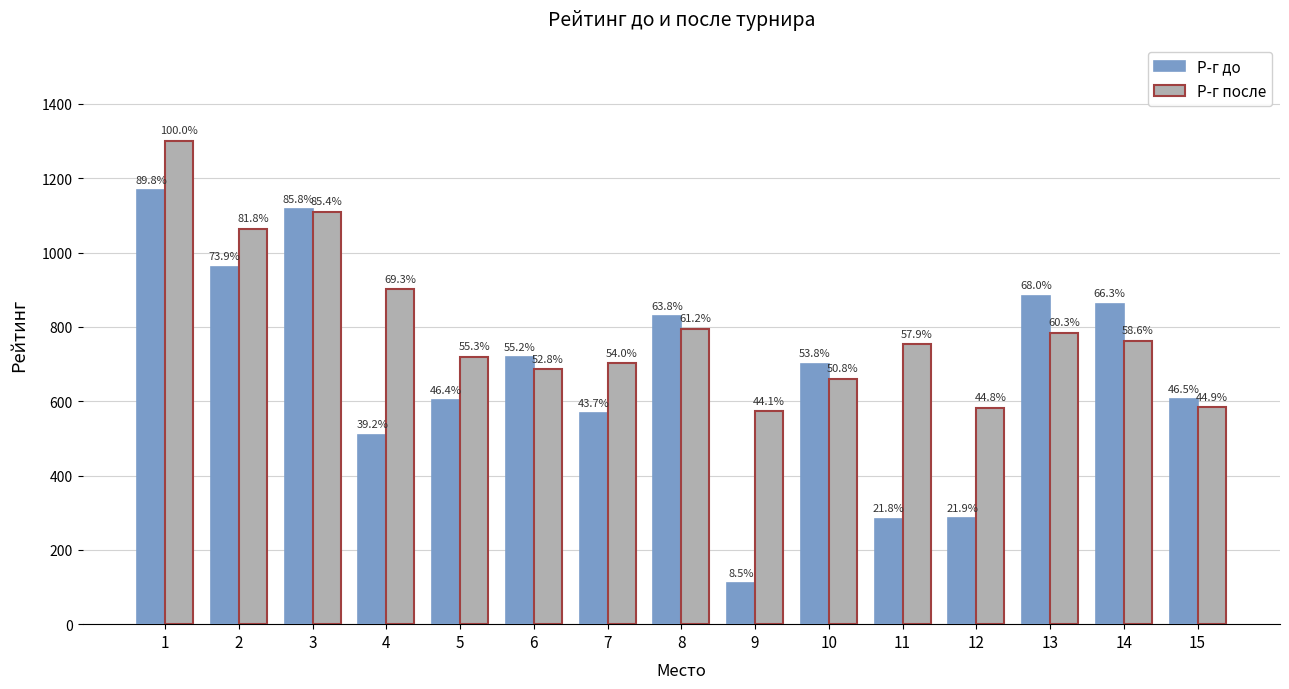

How many bars are there in total?

30